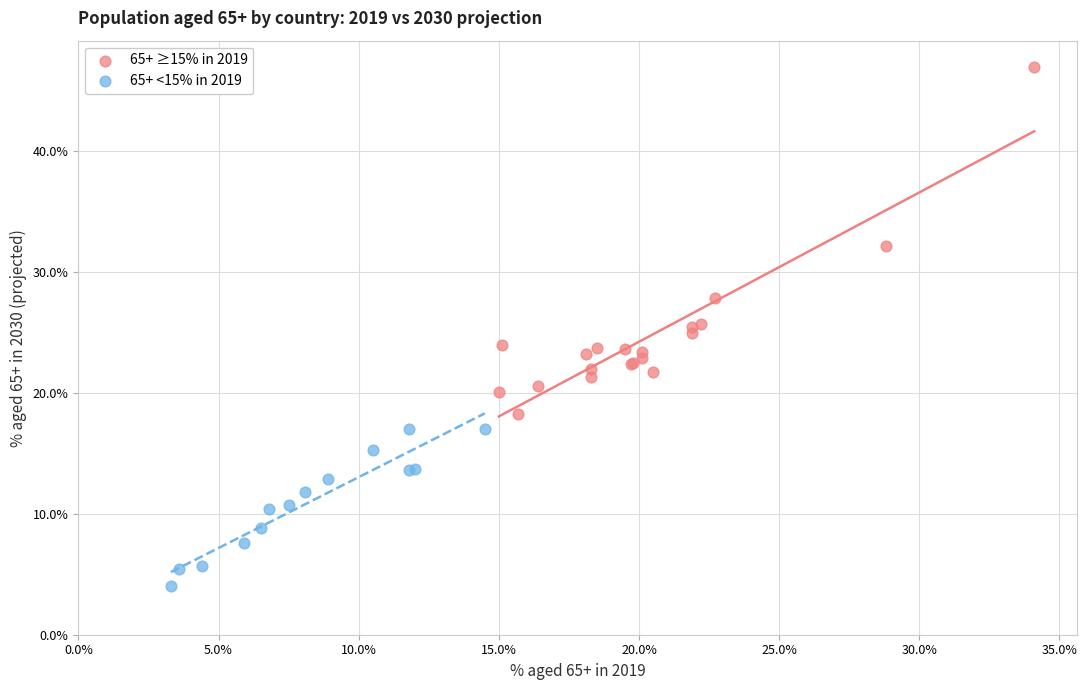

Which series reaches the minimum Y coordinate?

65+ <15% in 2019